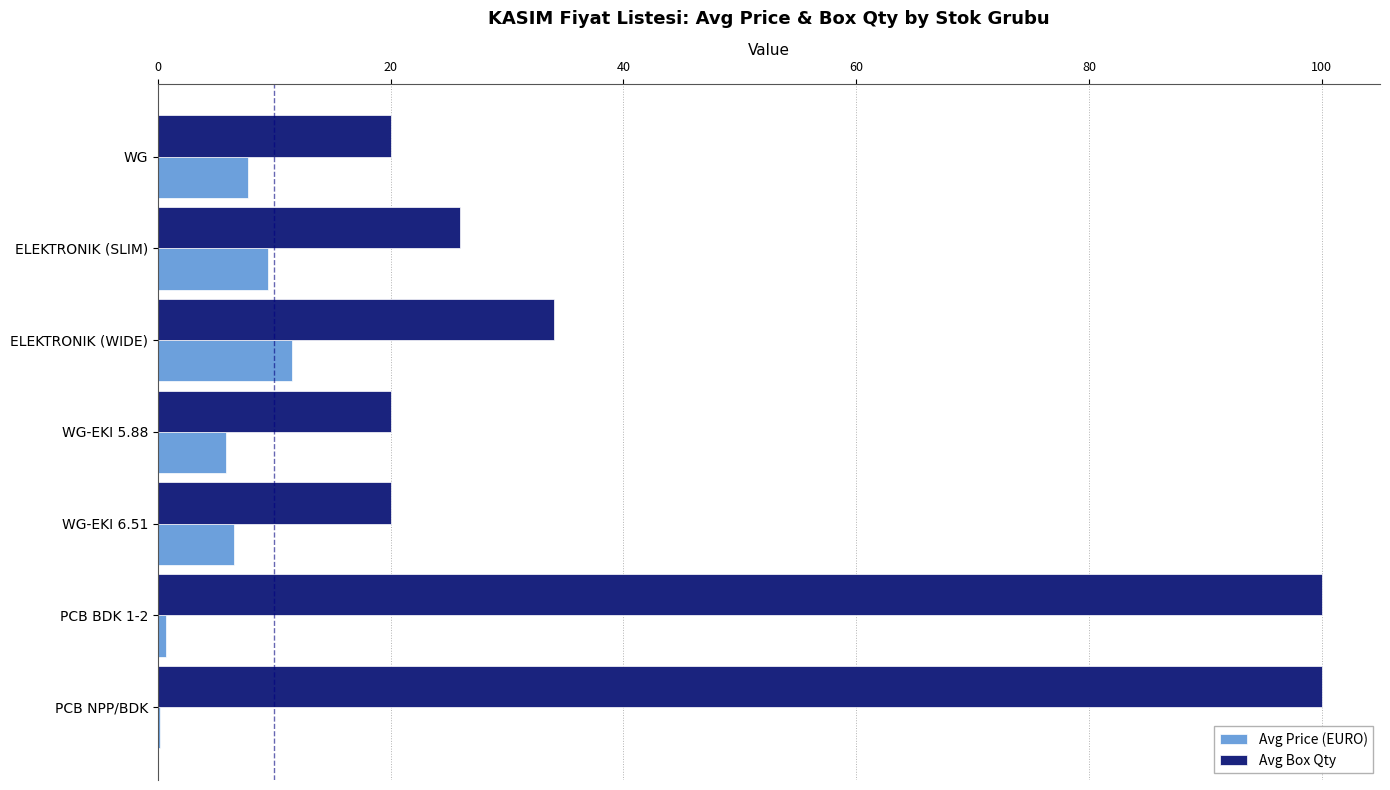

How many data points does each series have?

7